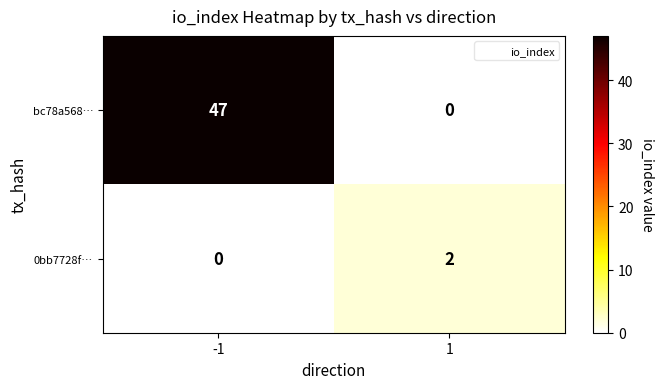

Rank the series by their maximum value, from highest to lowest.

bc78a568…, 0bb7728f…